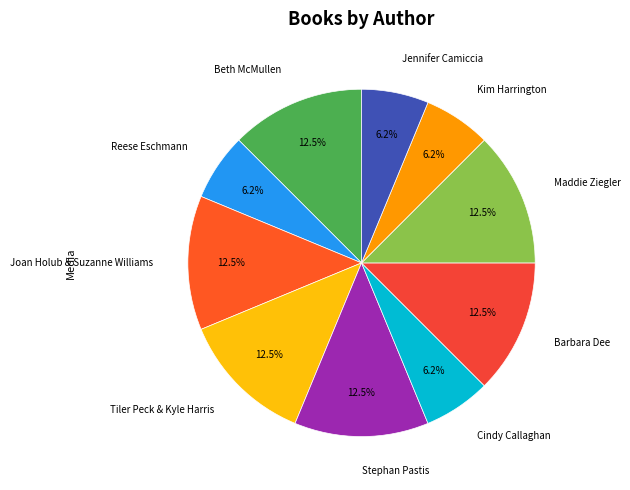

Is there any slice that represents more than half of the pie?

No